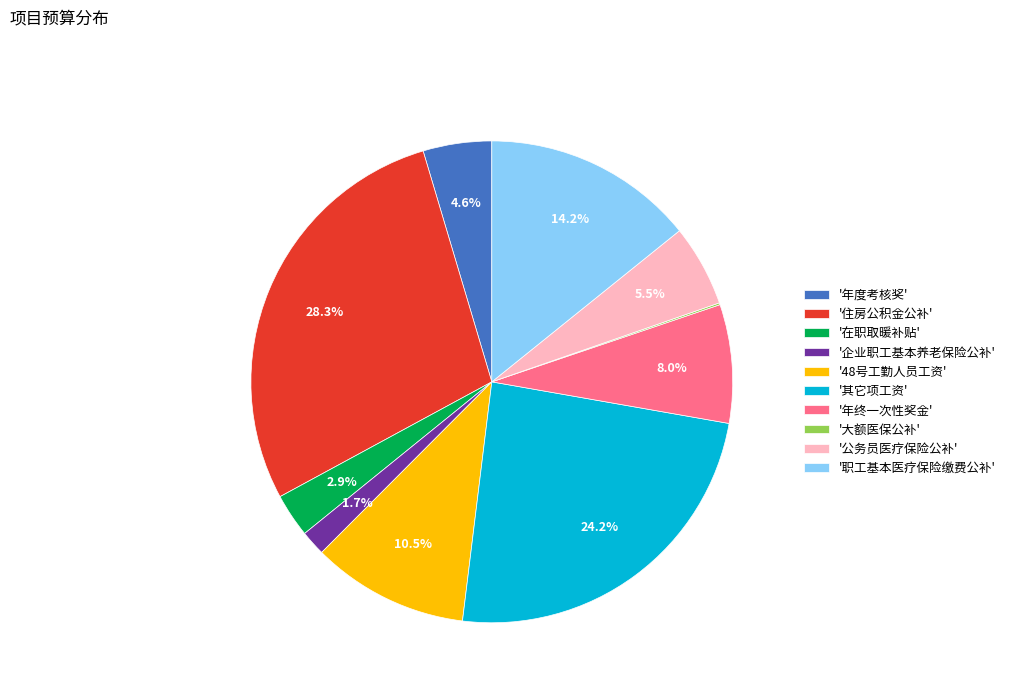

What is the ratio of the value at '住房公积金公补' to the value at '48号工勤人员工资'?

2.7